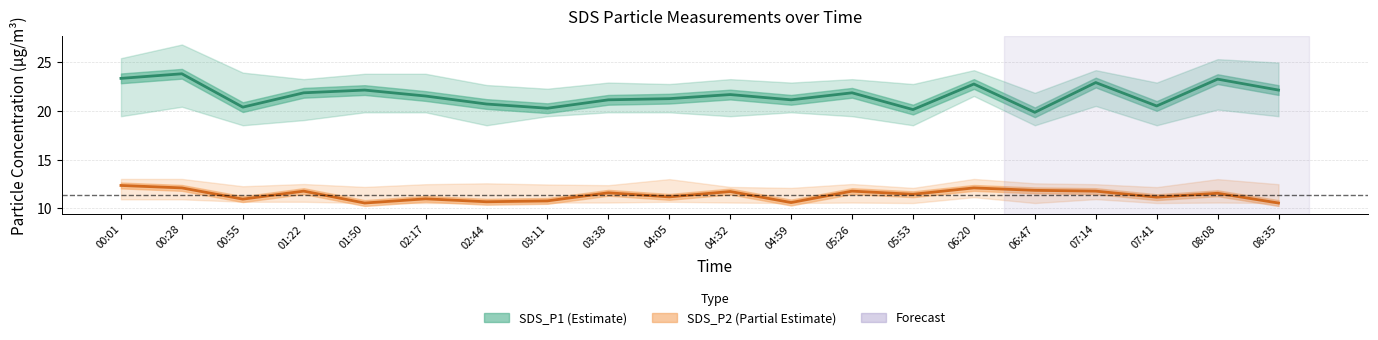

True or false: SDS_P2 and SDS_P2_lower intersect in this chart.

False